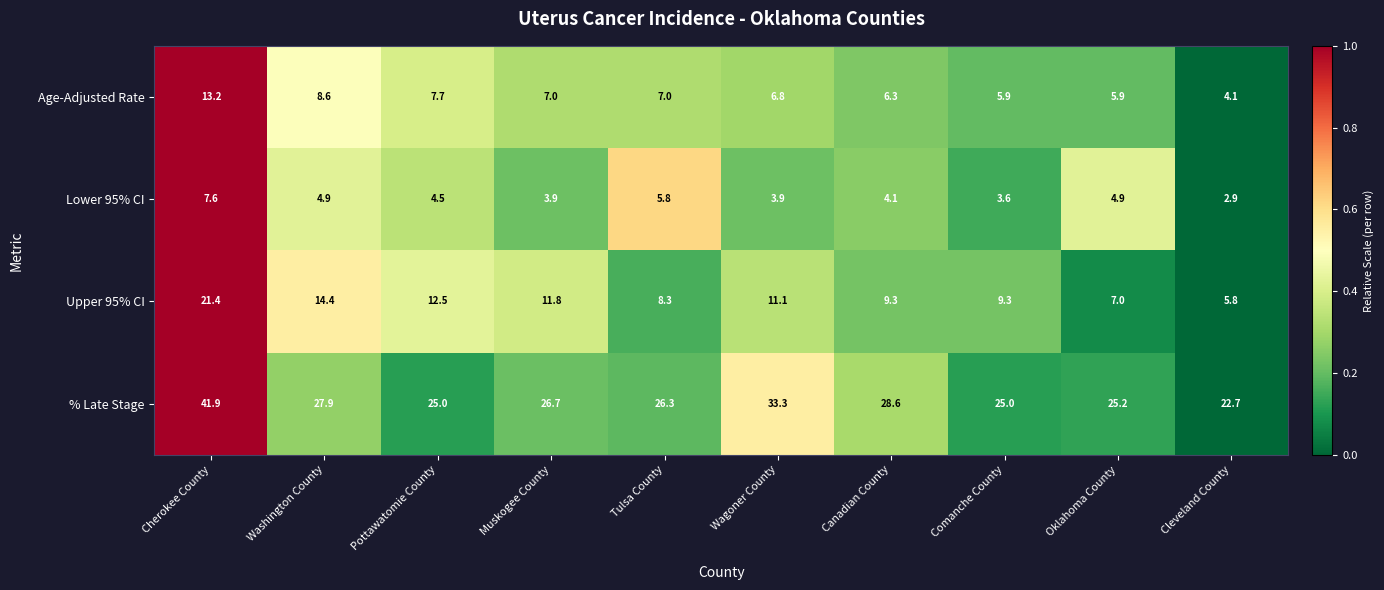

Rank the series by their maximum value, from lowest to highest.

Lower 95% CI, Age-Adjusted Rate, Upper 95% CI, % Late Stage